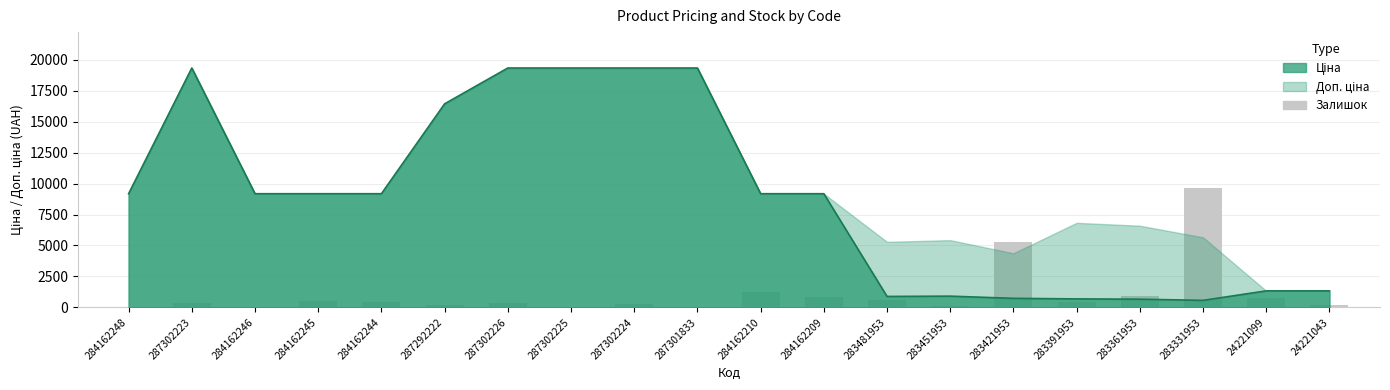

At which category does the chart reach its minimum across all series?

284162248